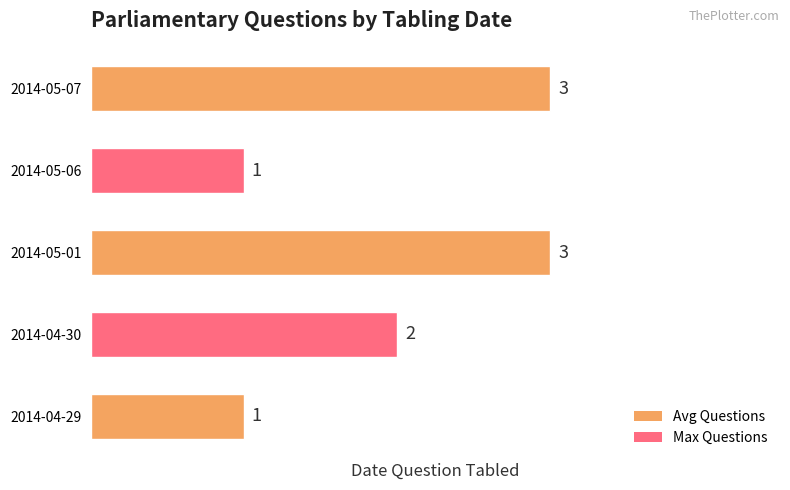

At which label is the value closest to 2?

2014-04-30